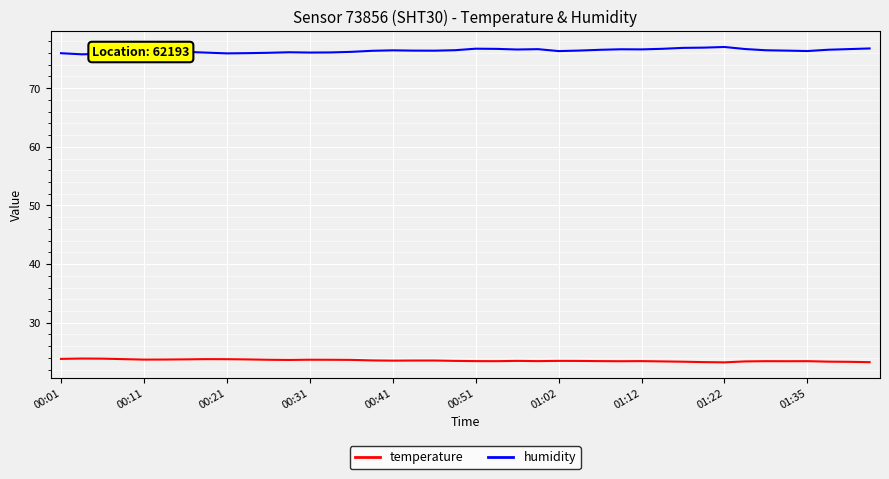

True or false: temperature and humidity cross at least once.

False